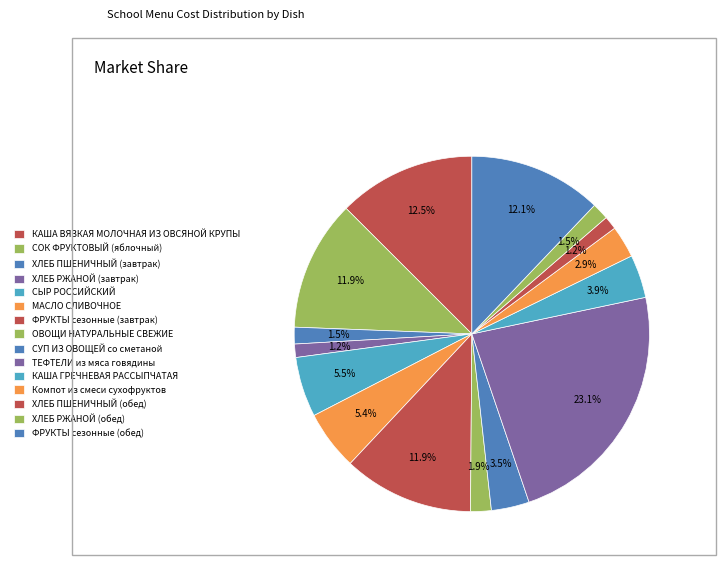

The МАСЛО СЛИВОЧНОЕ slice represents 5% of the pie. True or false?

True